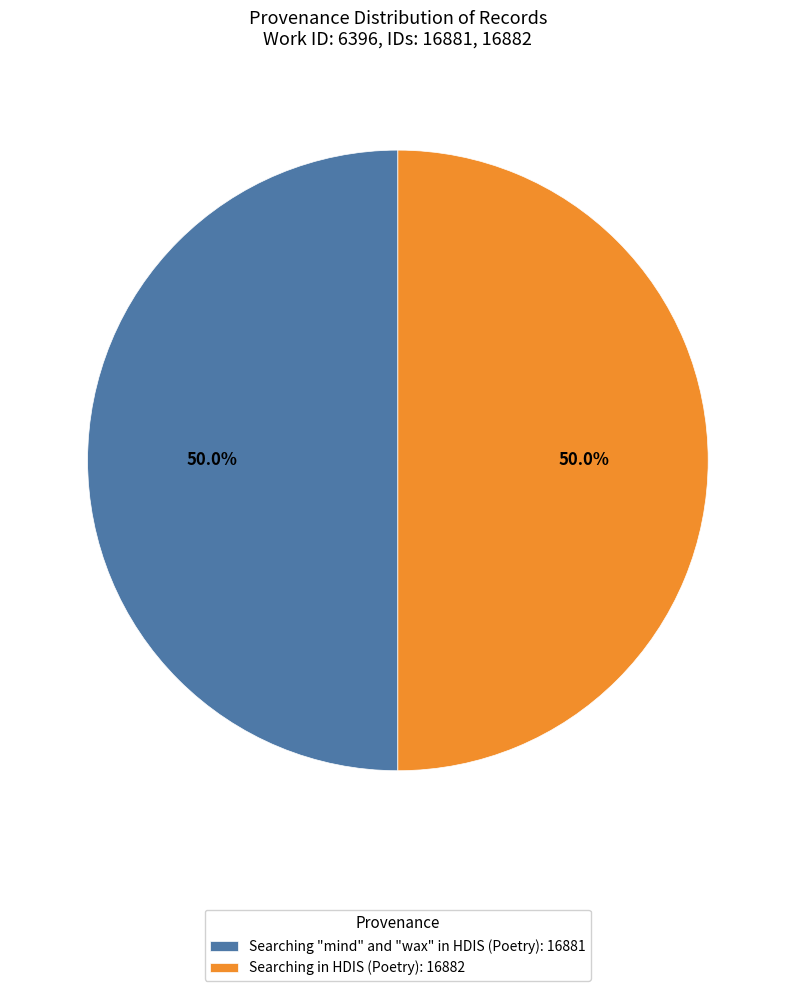

Combined, do Searching "mind" and "wax" in HDIS (Poetry): 16881 and Searching in HDIS (Poetry): 16882 account for over 50%?

Yes